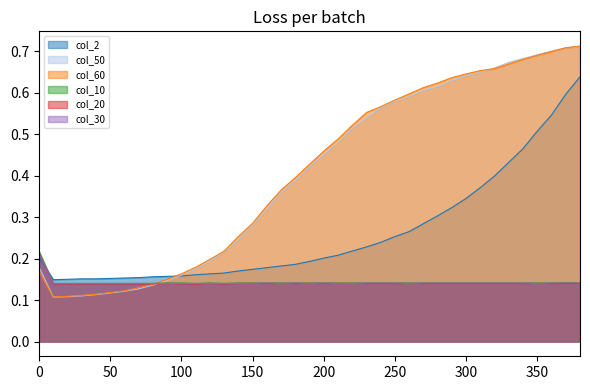

Where is the first local minimum for col_30?

170